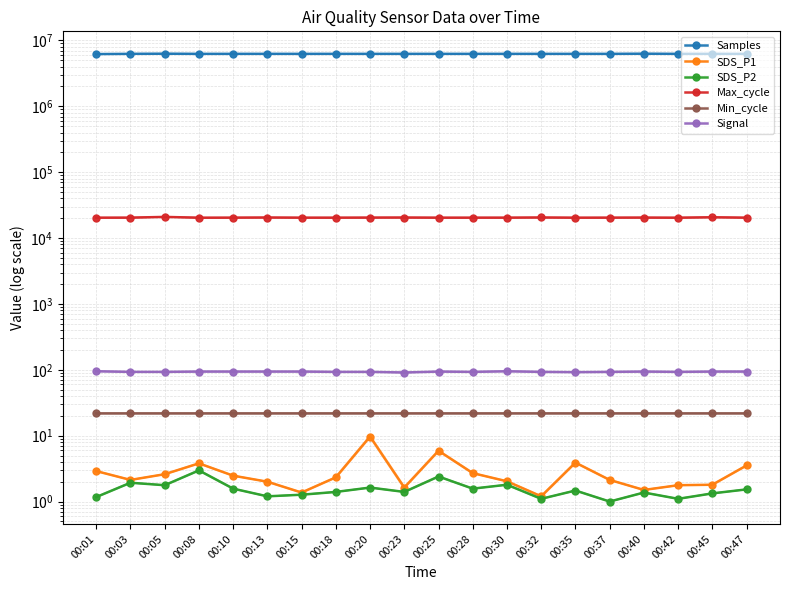

What is the value of the Signal point at the 16th from the left?

93.0